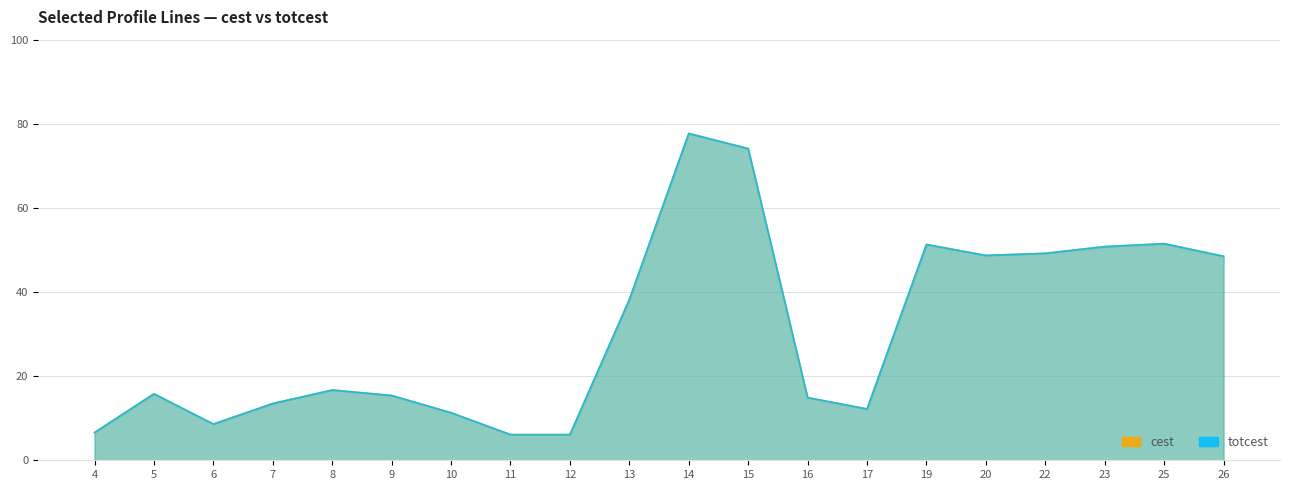

Reading left to right, extract all data points from this chart.

cest: 4=6.6	5=15.8	6=8.6	7=13.5	8=16.7	9=15.4	10=11.3	11=6.1	12=6.1	13=38.2	14=77.7	15=74.1	16=14.9	17=12.2	19=51.3	20=48.7	22=49.2	23=50.8	25=51.5	26=48.5
totcest: 4=6.6	5=15.8	6=8.6	7=13.5	8=16.7	9=15.4	10=11.3	11=6.1	12=6.1	13=38.2	14=77.7	15=74.1	16=14.9	17=12.2	19=51.3	20=48.7	22=49.2	23=50.8	25=51.5	26=48.5